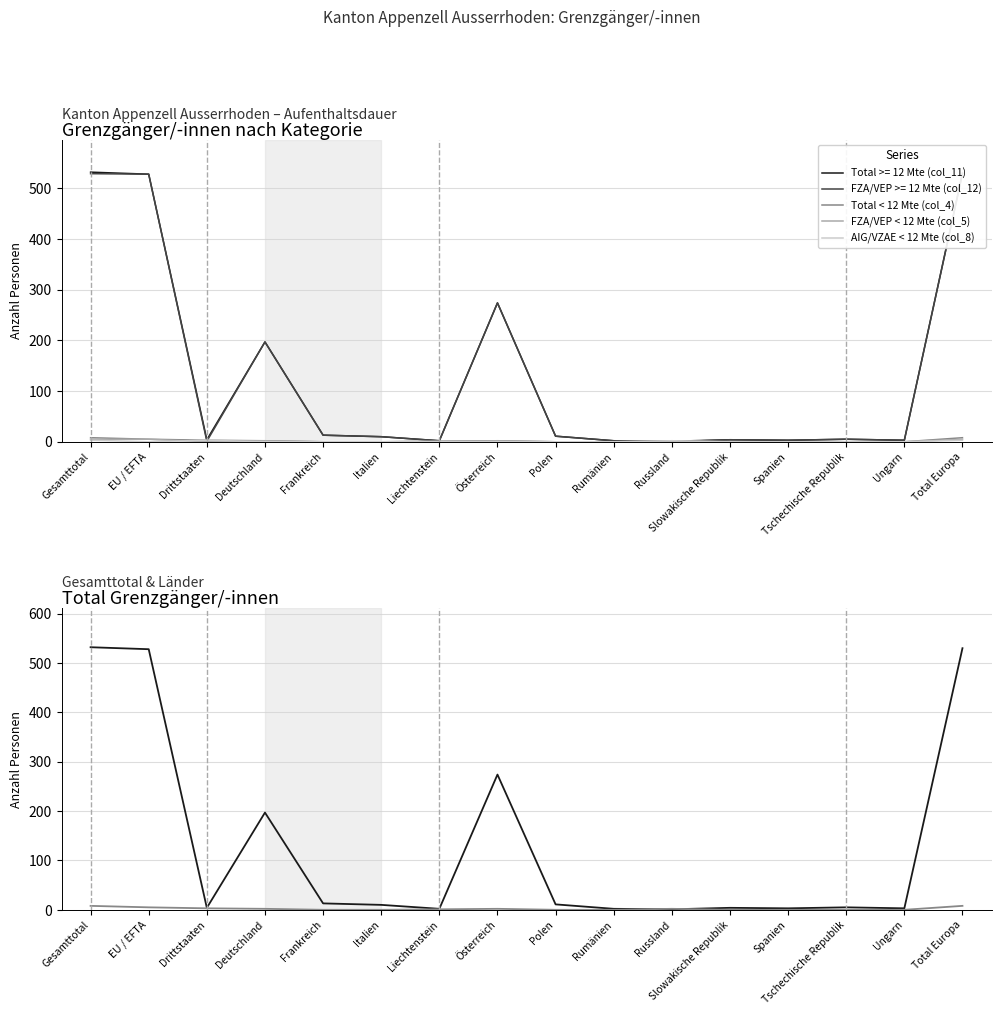

Between Spanien and EU / EFTA, which is larger?

EU / EFTA